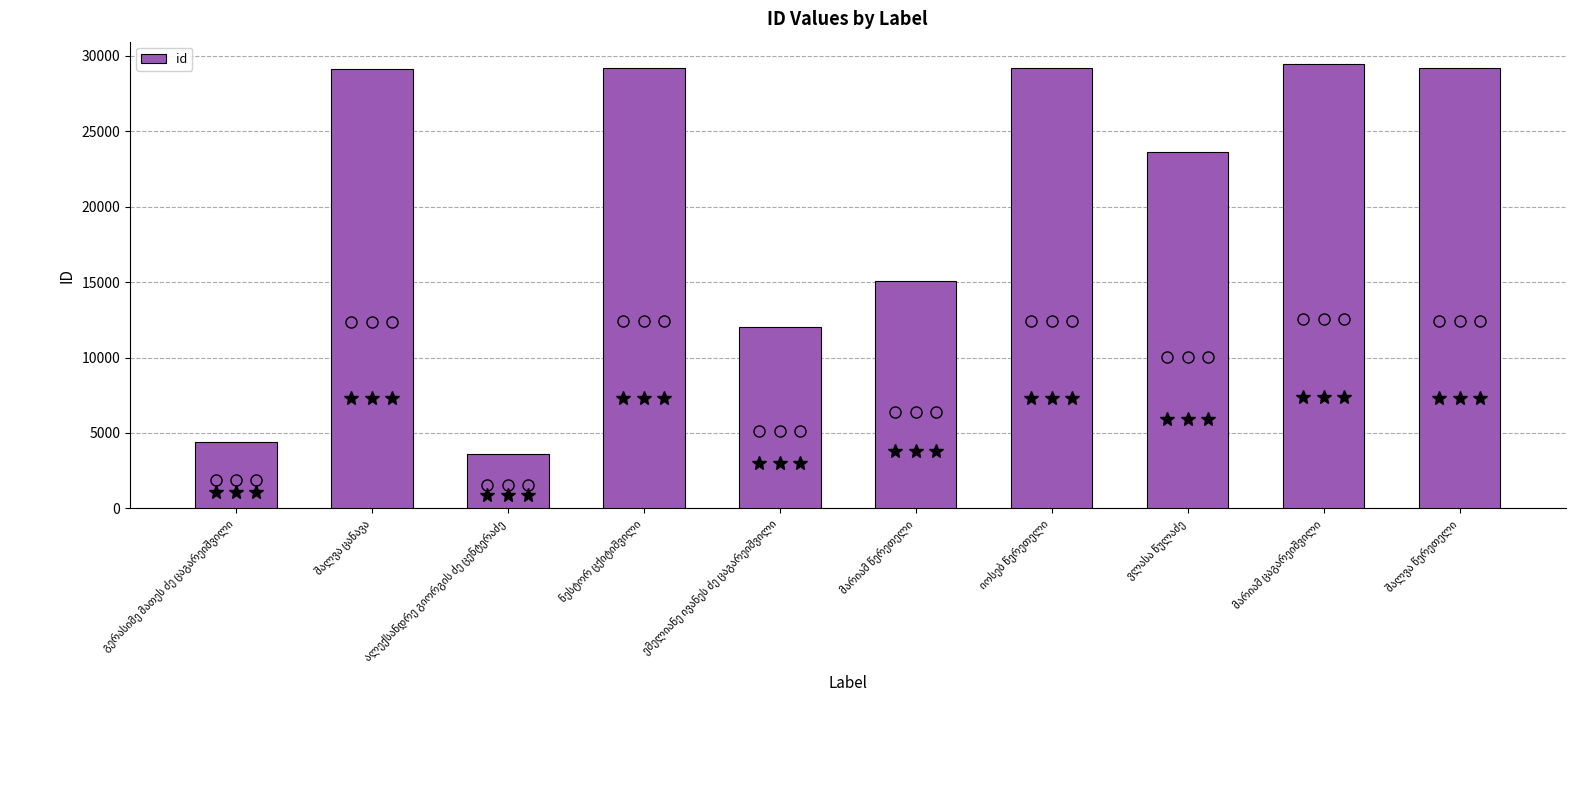

What is the difference between the maximum and minimum values?

25879